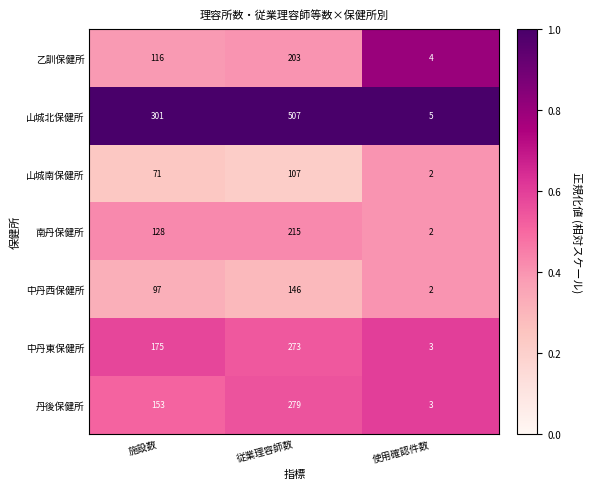

At which label is 丹後保健所 closest to 141?

施設数